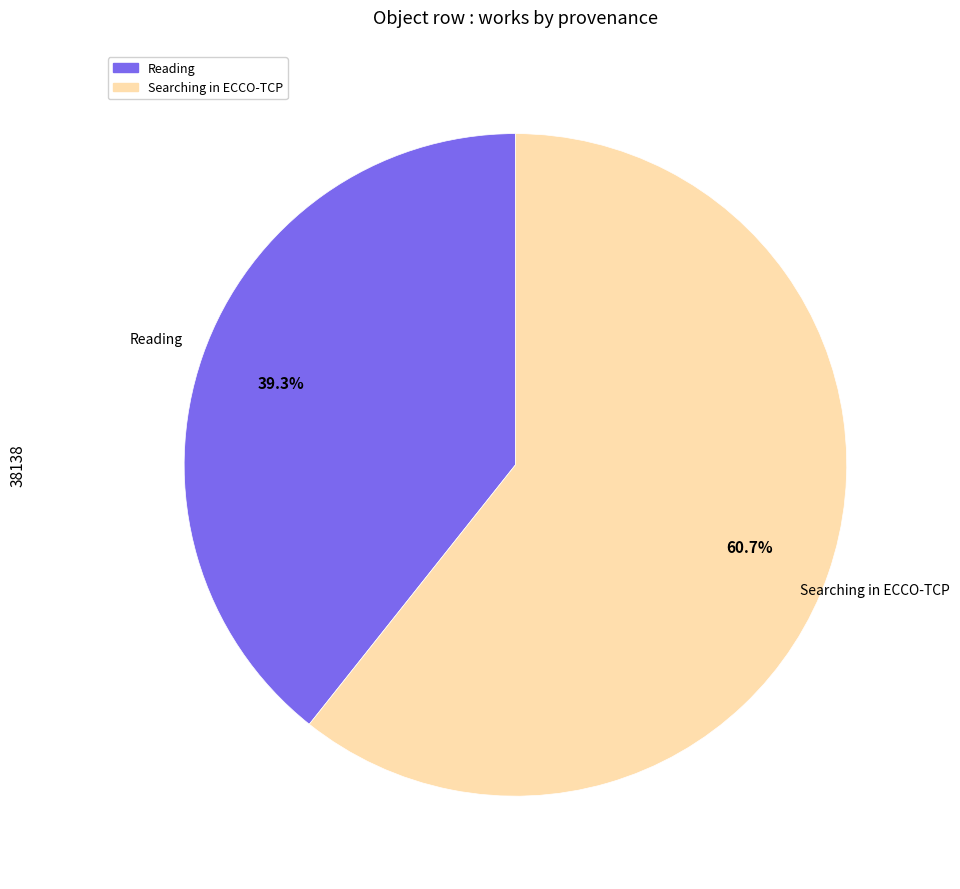

How much of the chart is everything except Reading?

60.7%